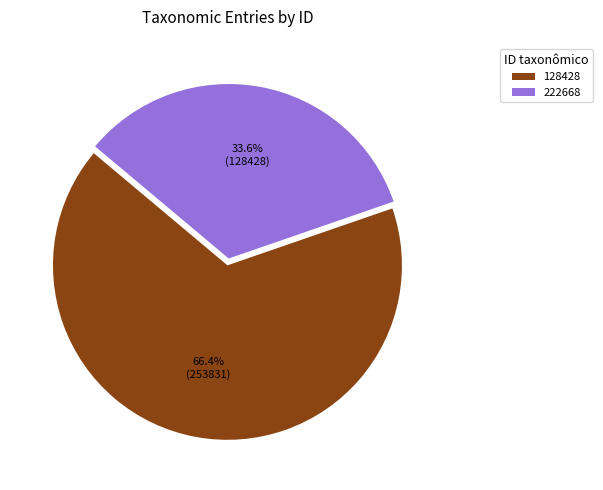

Rank the categories by value from lowest to highest.

222668, 128428